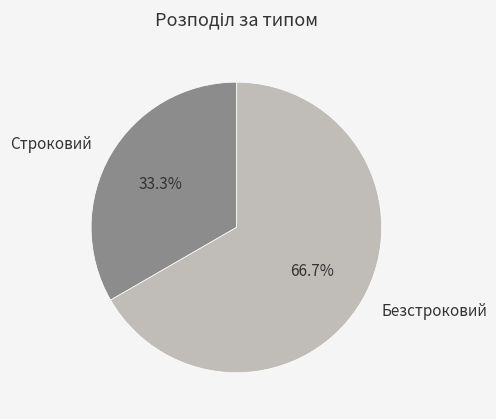

To the nearest percent, what is the difference between the Безстроковий and Строковий slice percentages?

33%